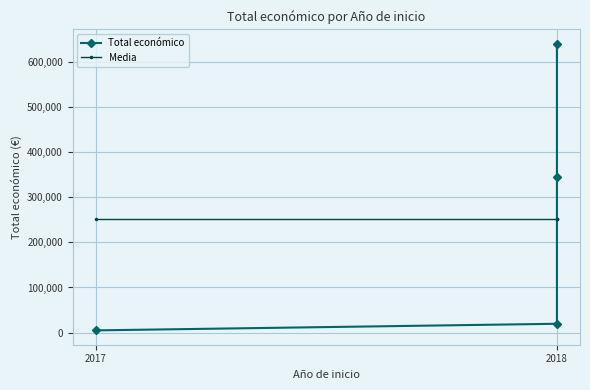

What is the sum of all Media values?

1009857.0